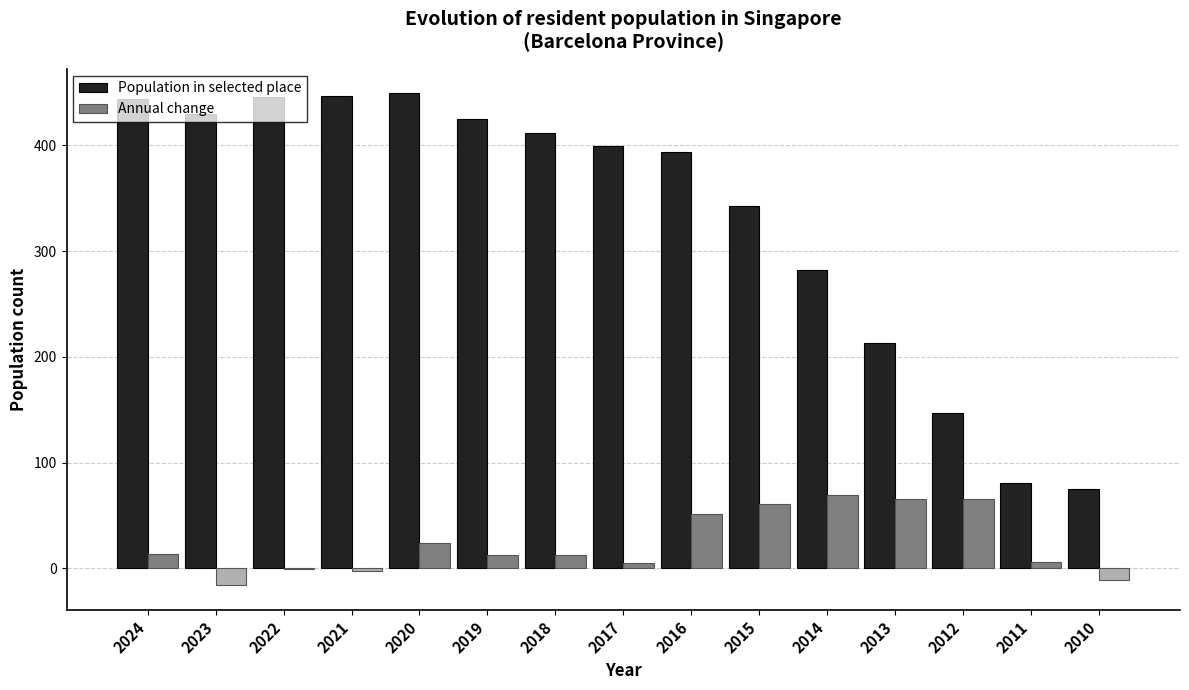

What is the total value across all series at 2010?

64